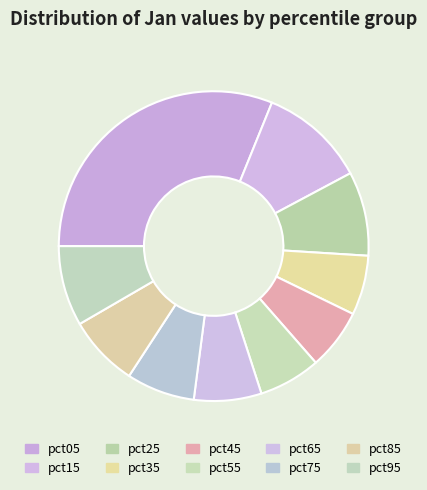

Is it true that pct25 is 9% of the pie?

True